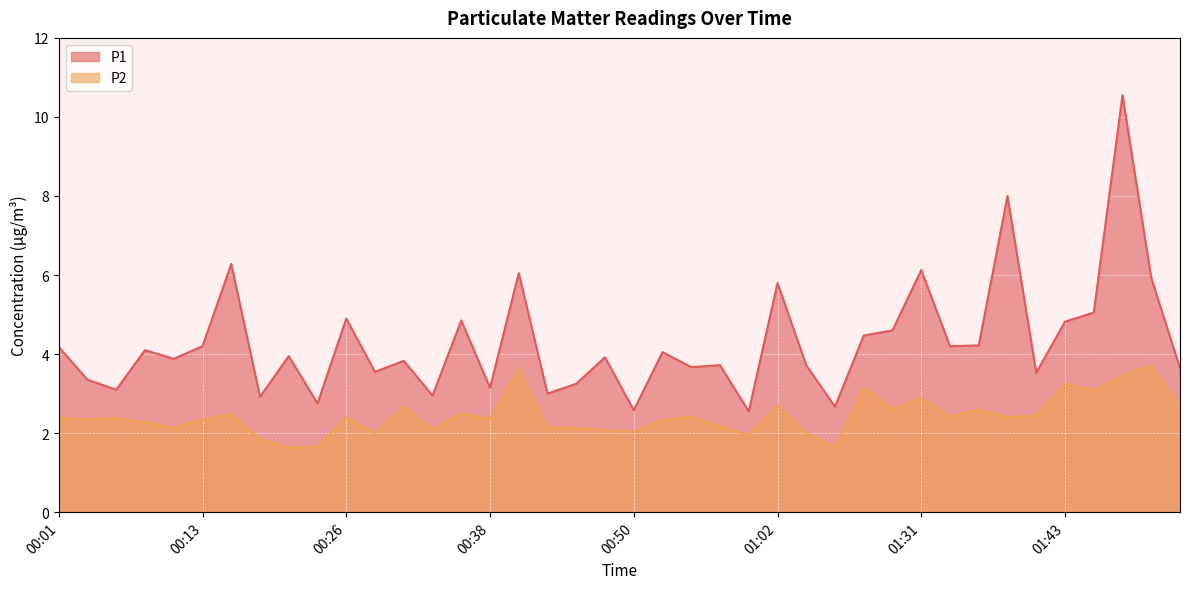

Which series changed the most between 00:06 and 01:48?

P1